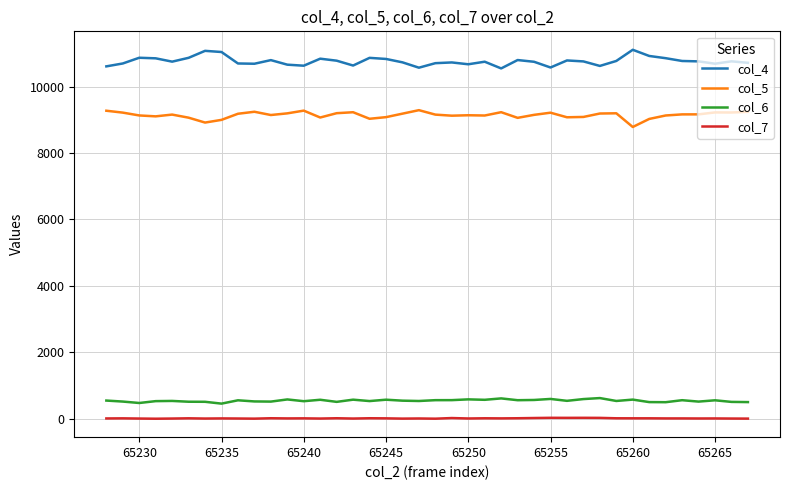

Which series has the largest total across all categories?

col_4